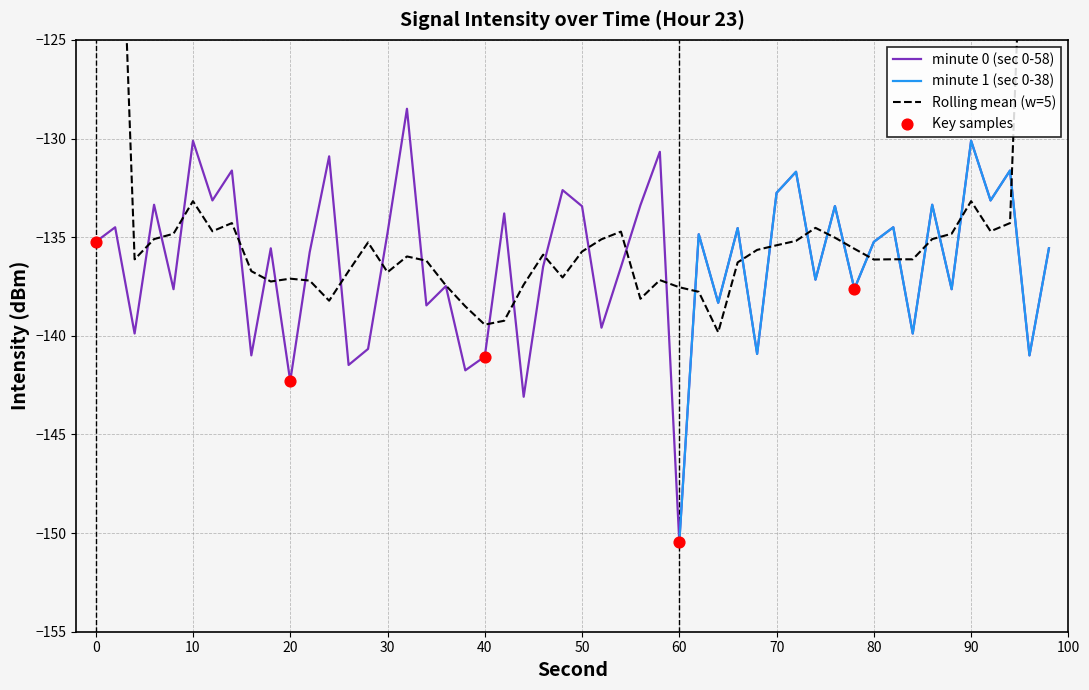

Which category has the highest value in the minute 1 (sec 0-38) series?

90